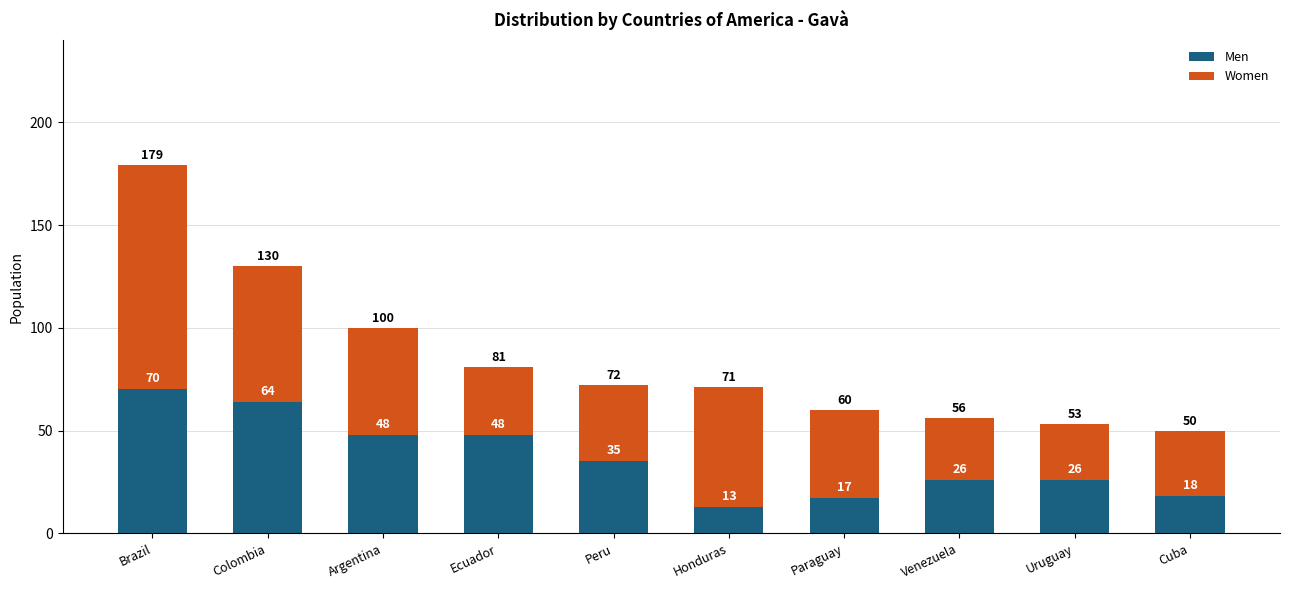

What are all the series names shown in the legend?

Men, Women